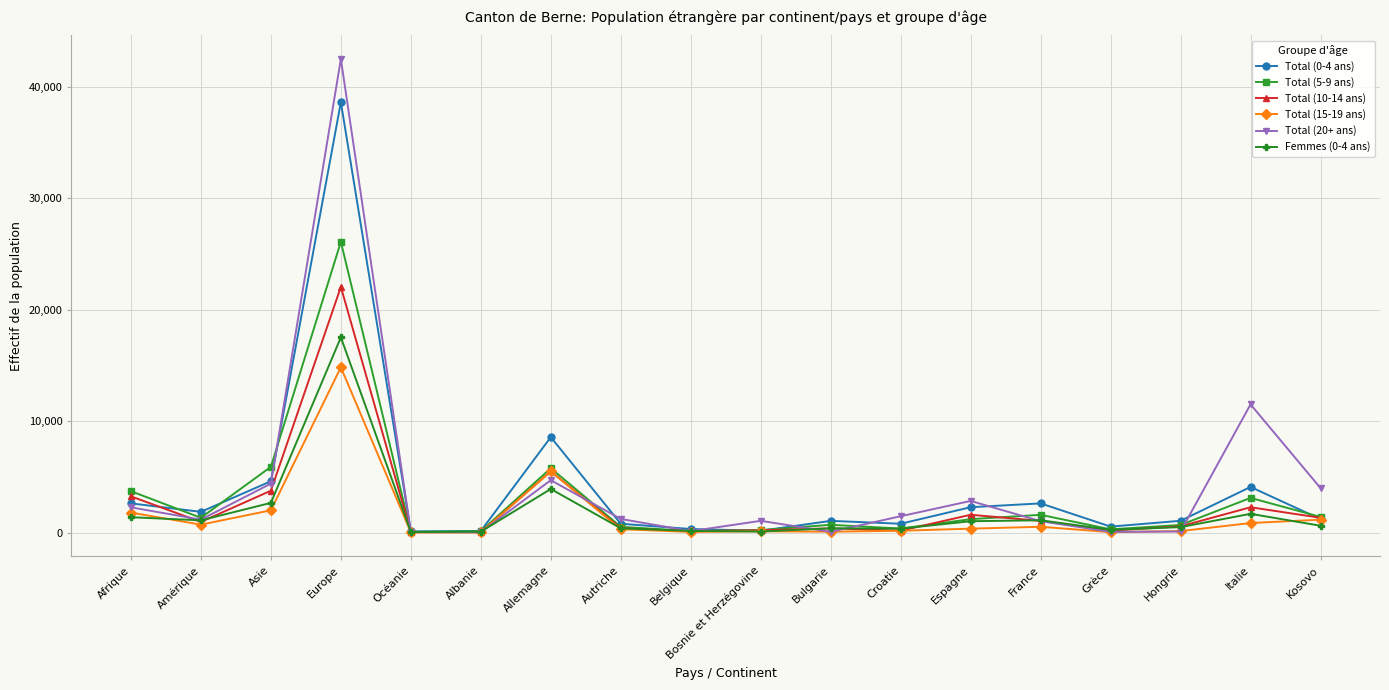

How many data points in Total (15-19 ans) are less than 349?

9